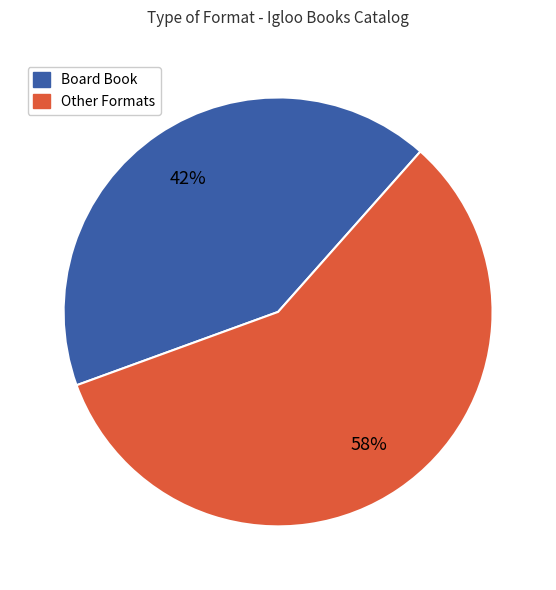

Does any single category account for the majority?

Yes